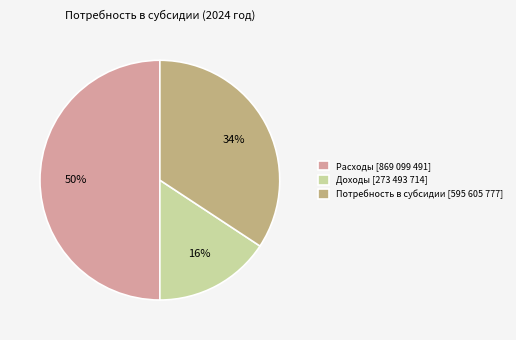

Combined, do Расходы [869 099 491] and Потребность в субсидии [595 605 777] account for over 50%?

Yes